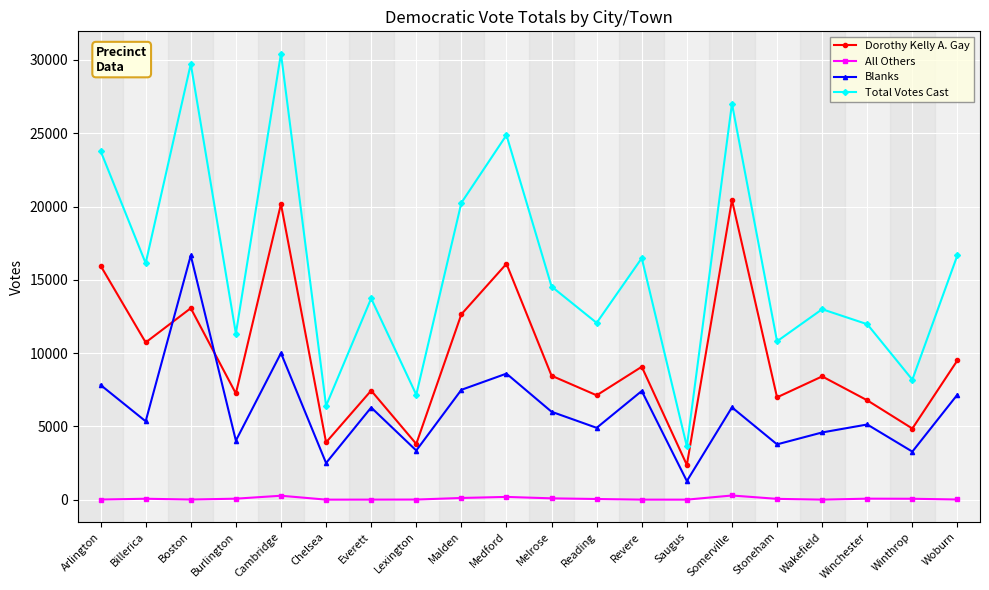

True or false: Dorothy Kelly A. Gay has a value of 10983 at Everett.

False